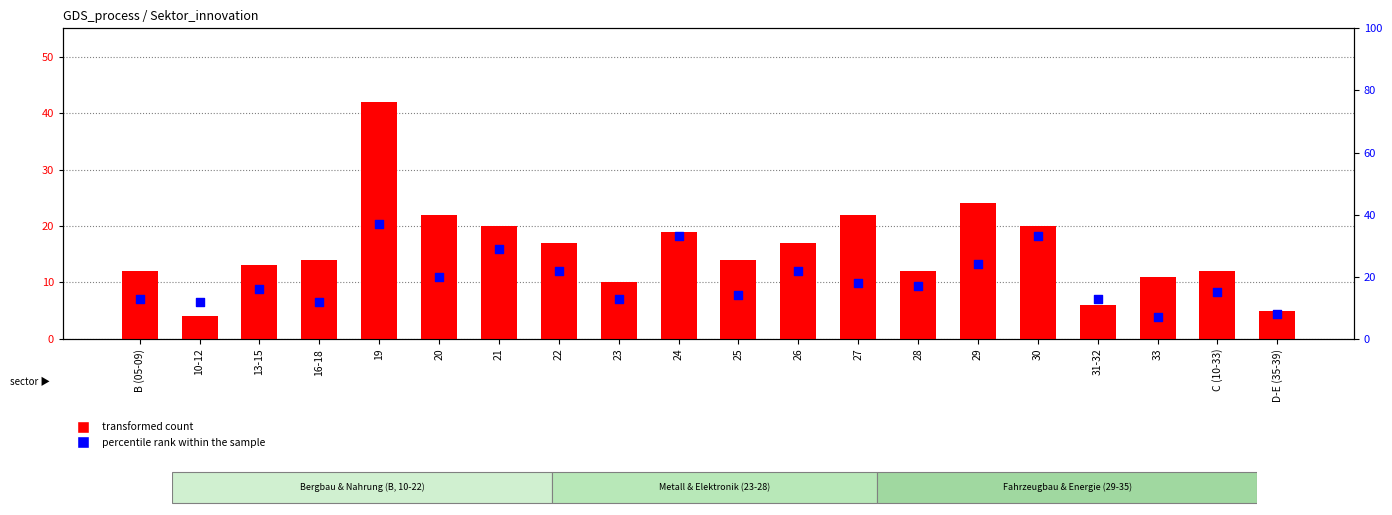

Which series contains the lowest Y value?

transformed count